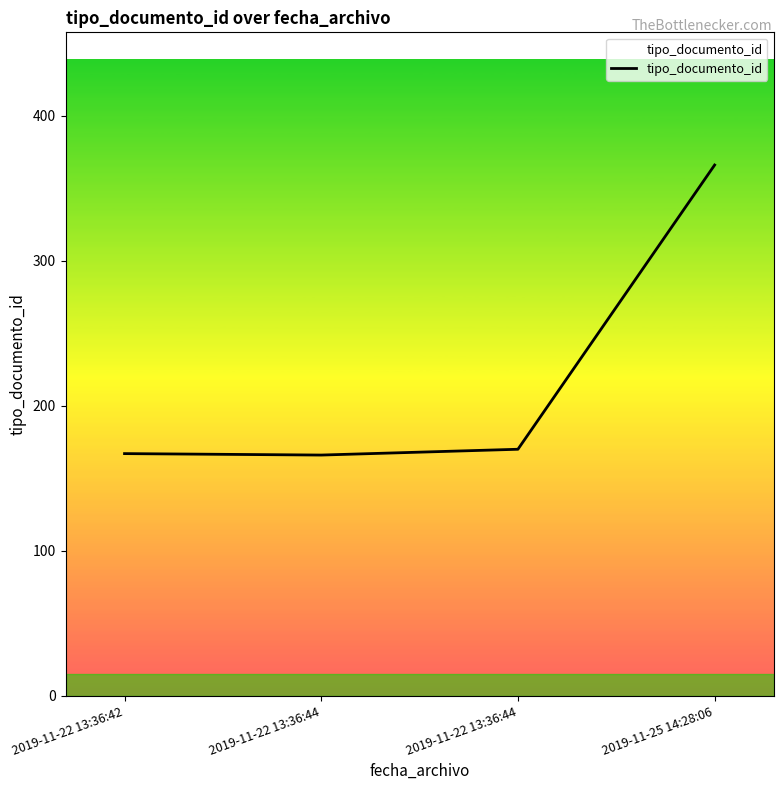

List the labels in order of value, smallest first.

2019-11-22 13:36:44, 2019-11-22 13:36:42, 2019-11-22 13:36:44, 2019-11-25 14:28:06